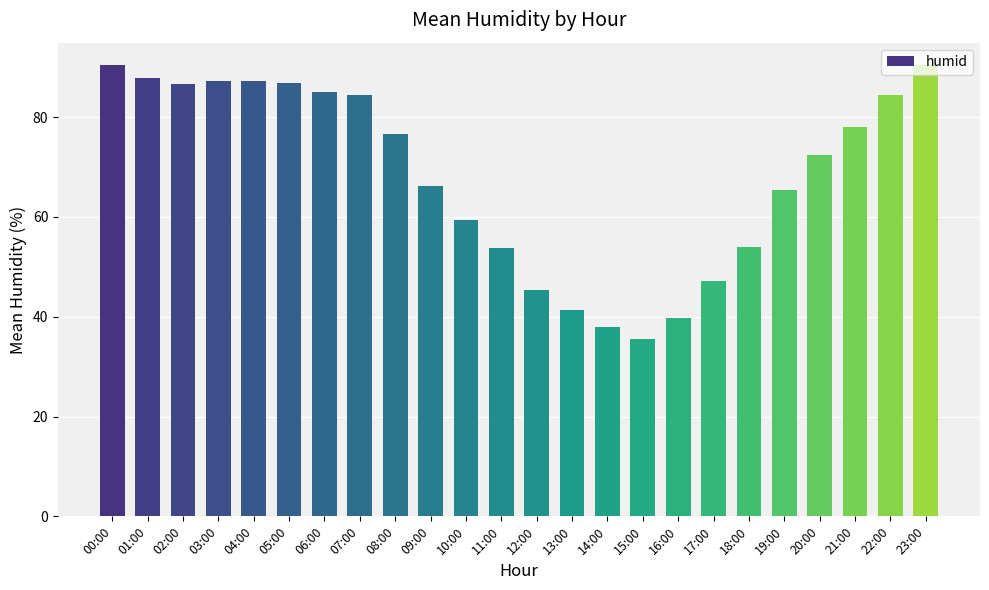

At which label is the value closest to 63?

19:00